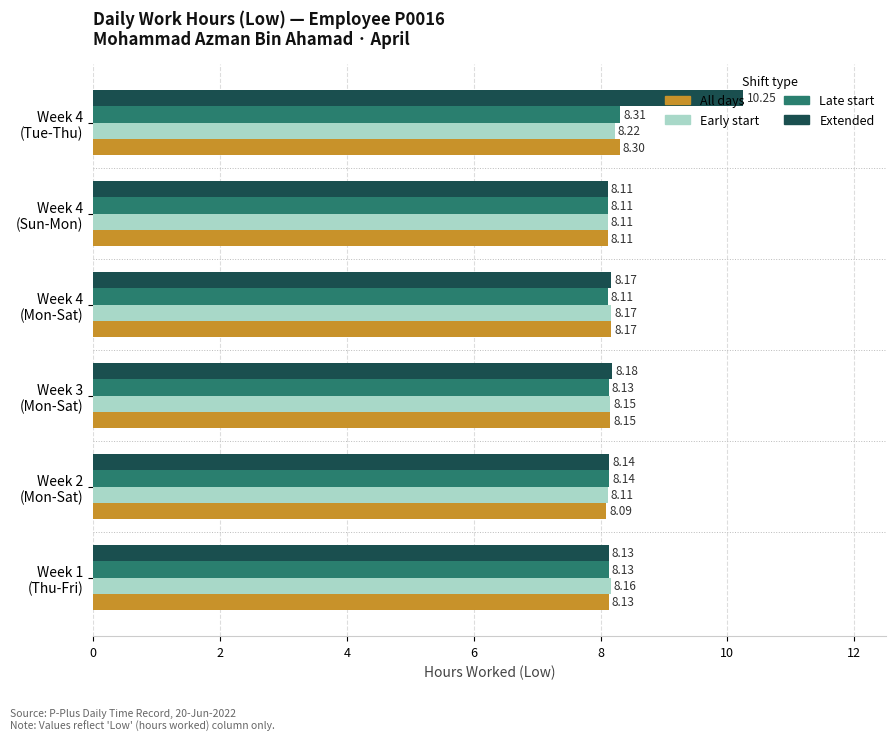

Which series has the widest spread of values?

Extended